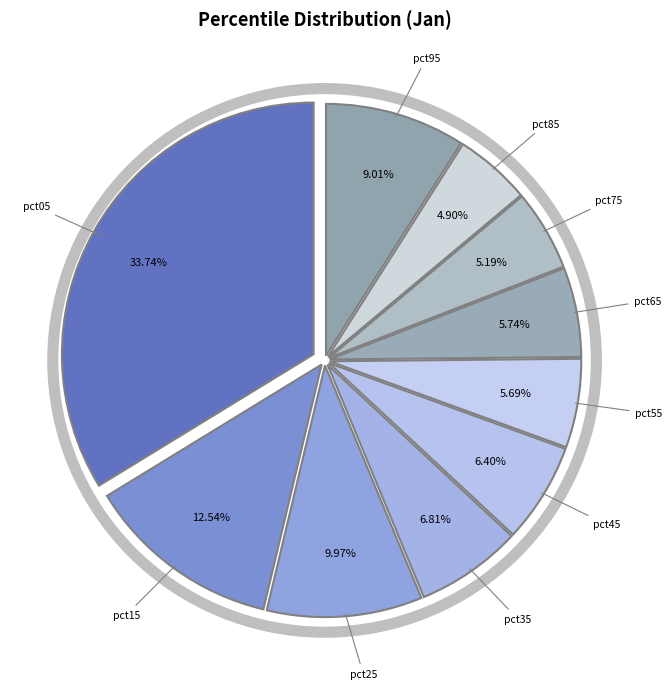

How many segments does this pie chart have?

10